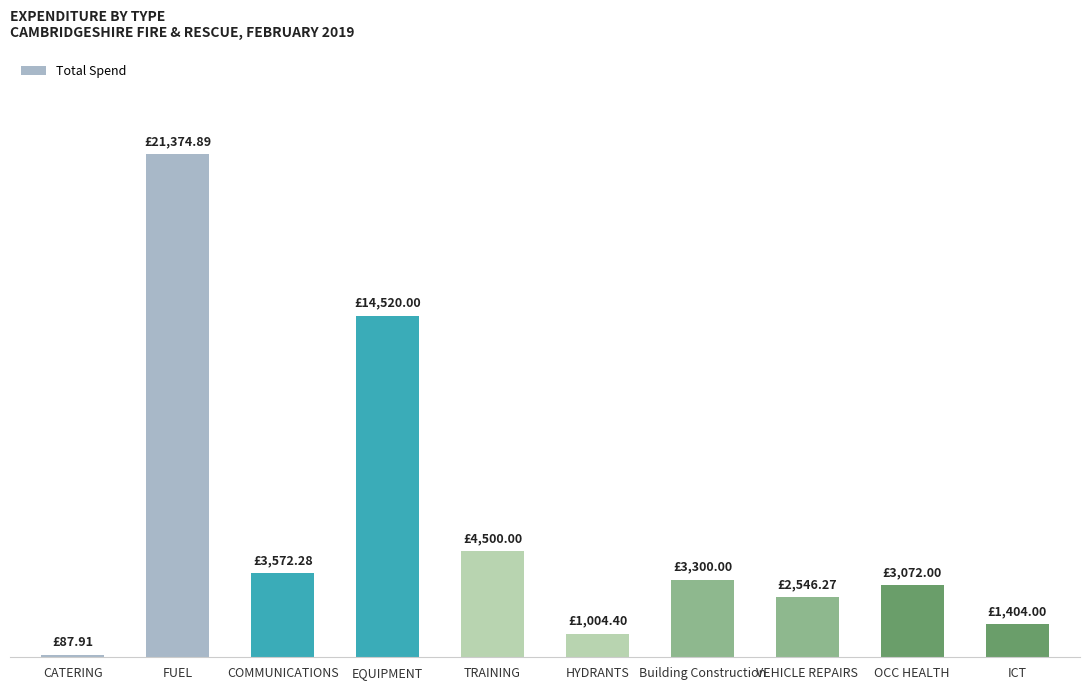

What is the value of the 10th bar from the left?

1404.0